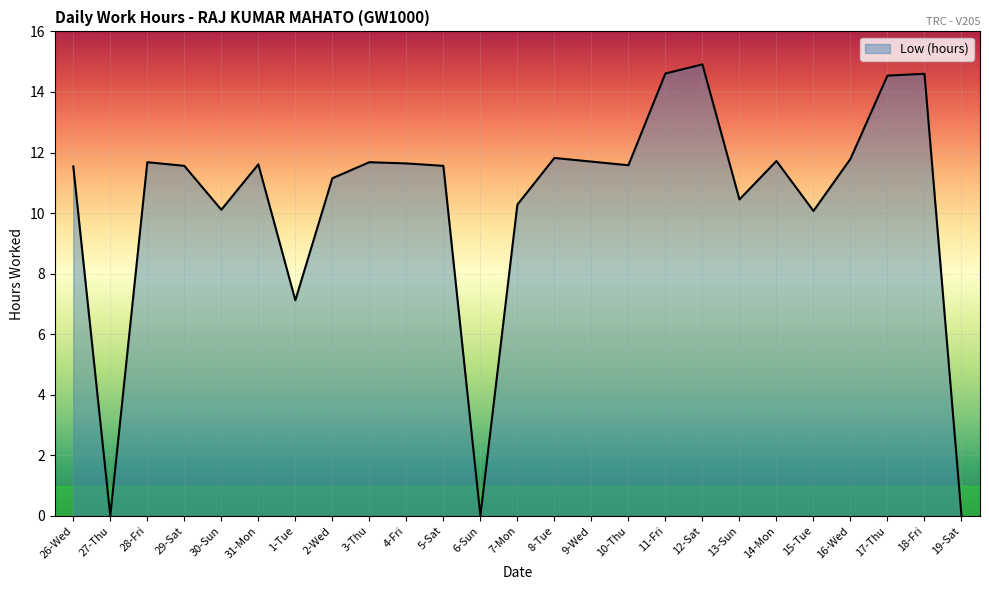

The value at 6-Sun is -10.2. True or false?

False